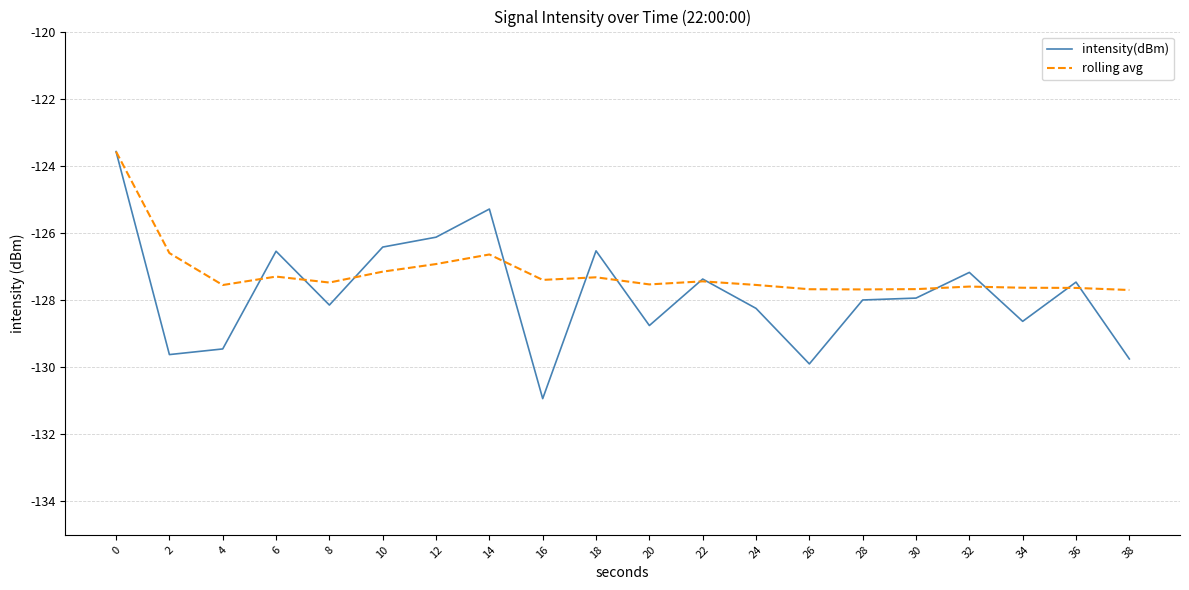

What is the minimum value shown in the chart?

-130.9